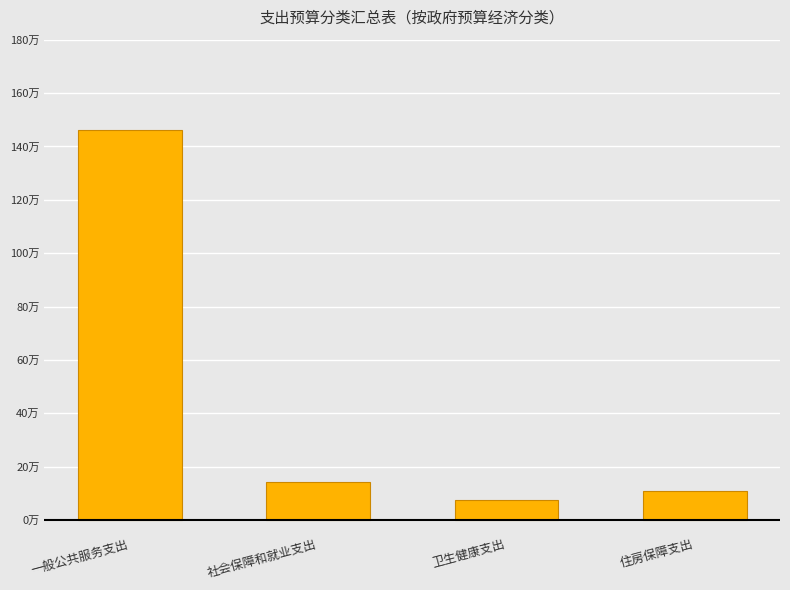

At which label does the data first exceed 14?

一般公共服务支出